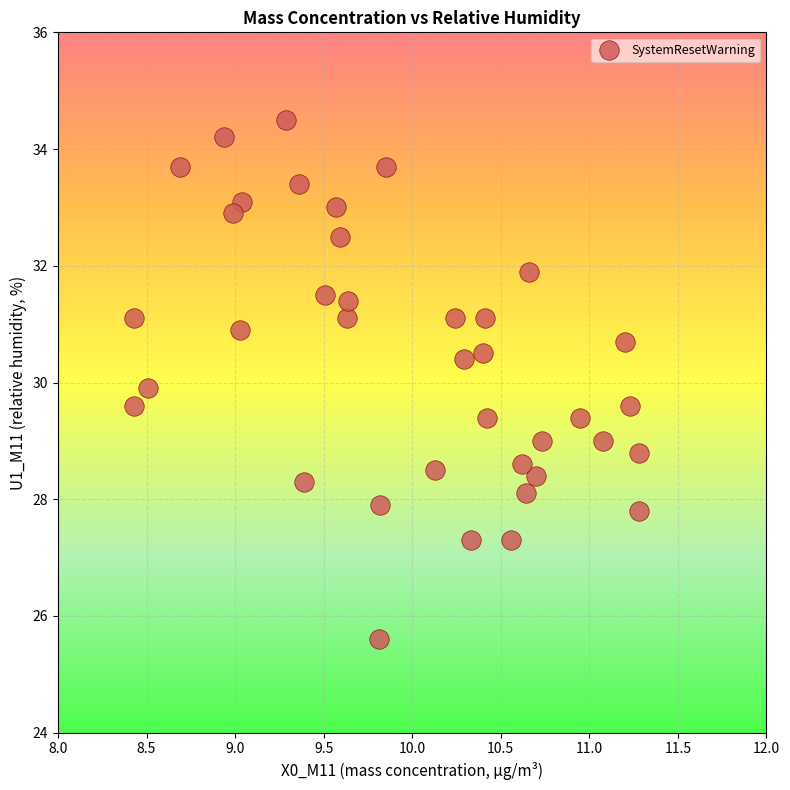

What is the range of Y values (max minus min)?

8.9